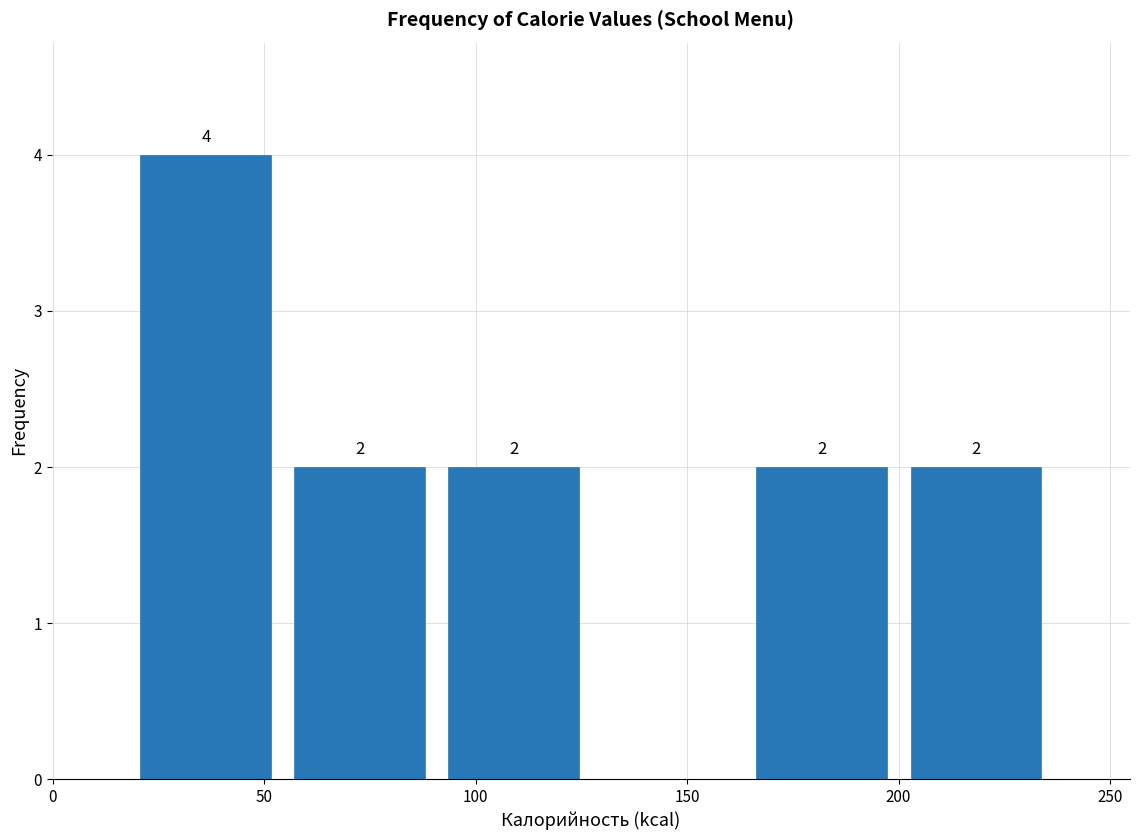

Over which range of the x-axis is the bar tallest?

20 to 55